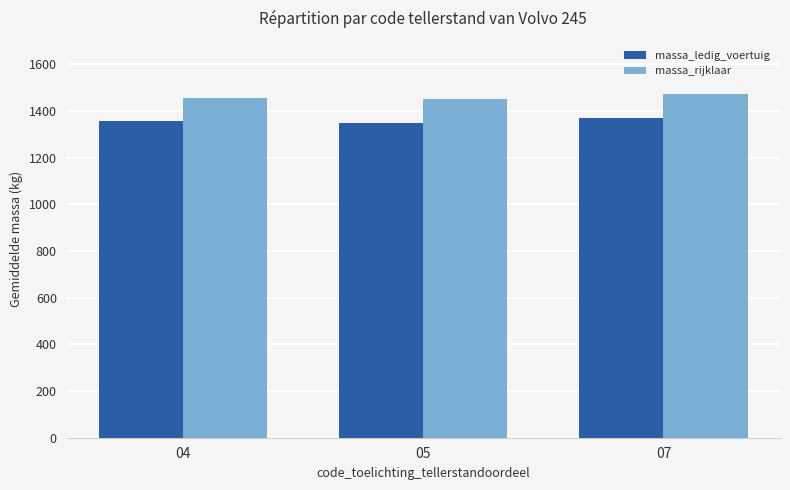

What is the spread (max minus min) of values at 04?

100.0